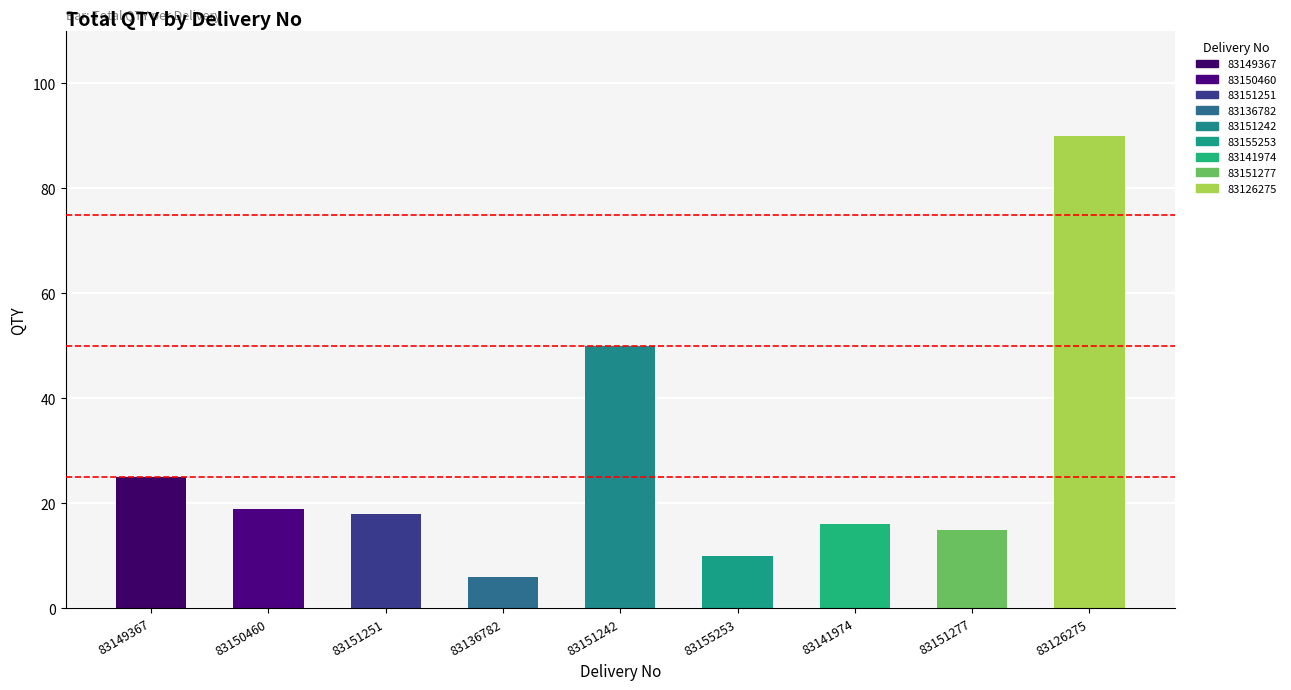

How many data points are above 18?

4